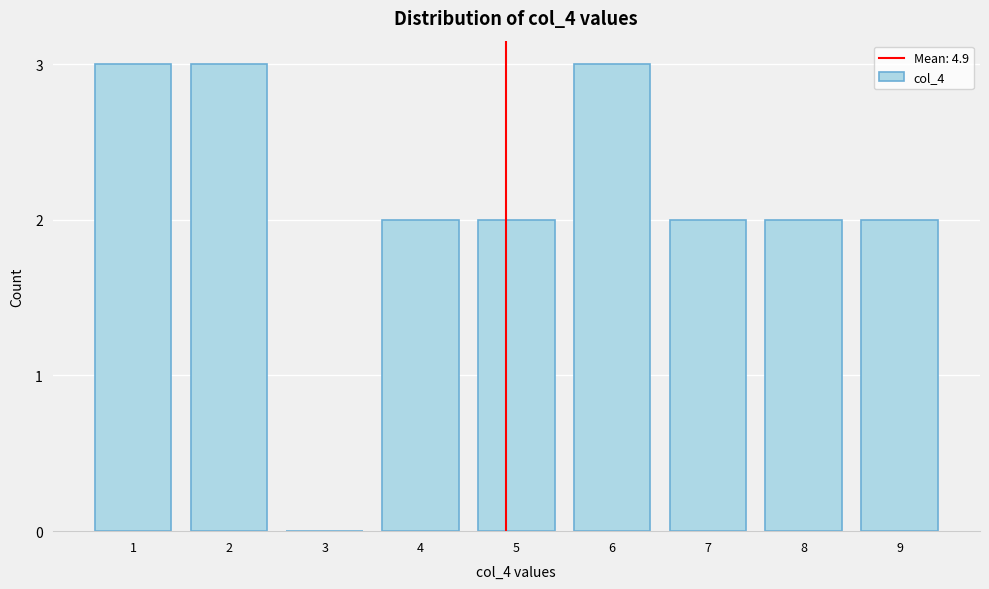

Reading left to right, what are all the values shown in this chart?

1=3	2=3	3=0	4=2	5=2	6=3	7=2	8=2	9=2